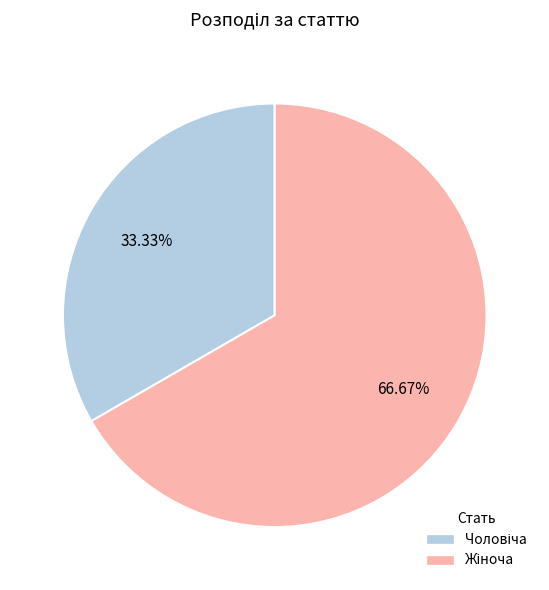

Is there a majority slice in this chart?

Yes